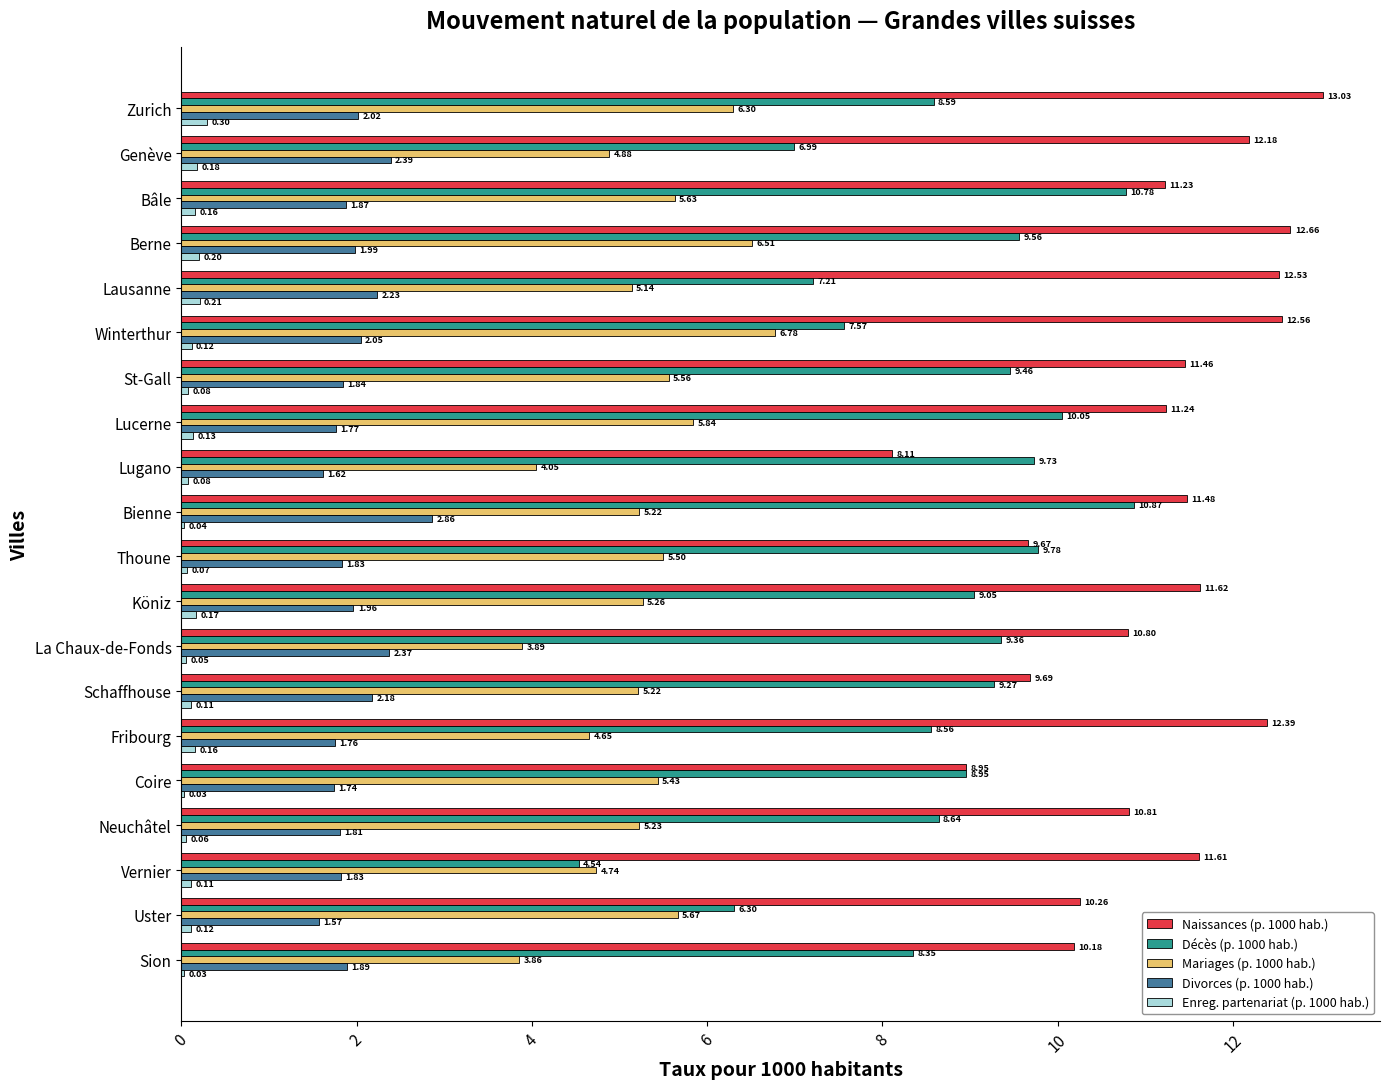

Which series has the widest spread of values?

Décès (p. 1000 hab.)